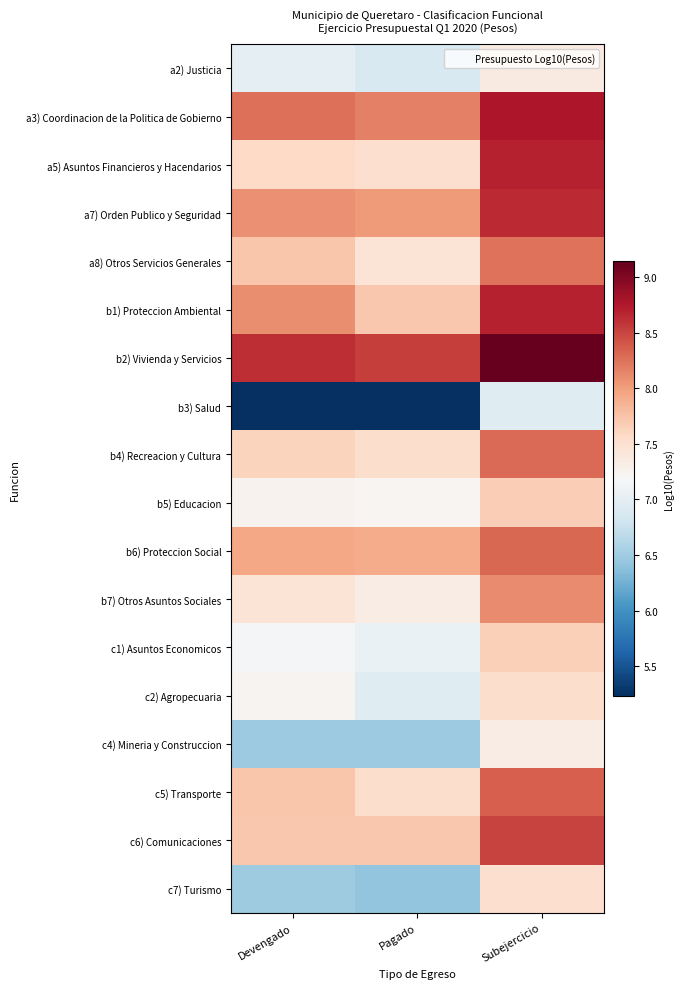

How many distinct data groups are displayed?

18